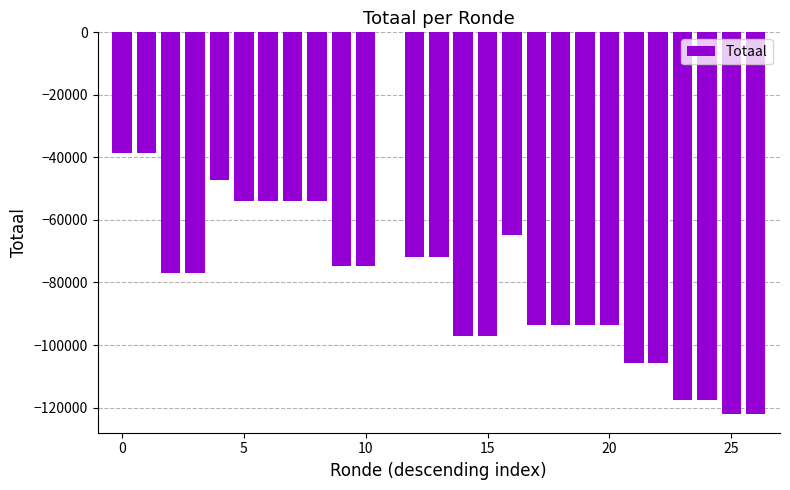

What is the sum of all values?

-2111445